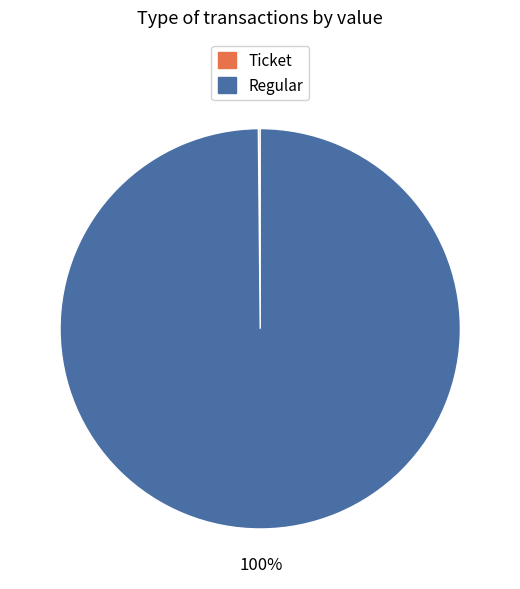

Which category has the biggest portion of the pie?

Regular